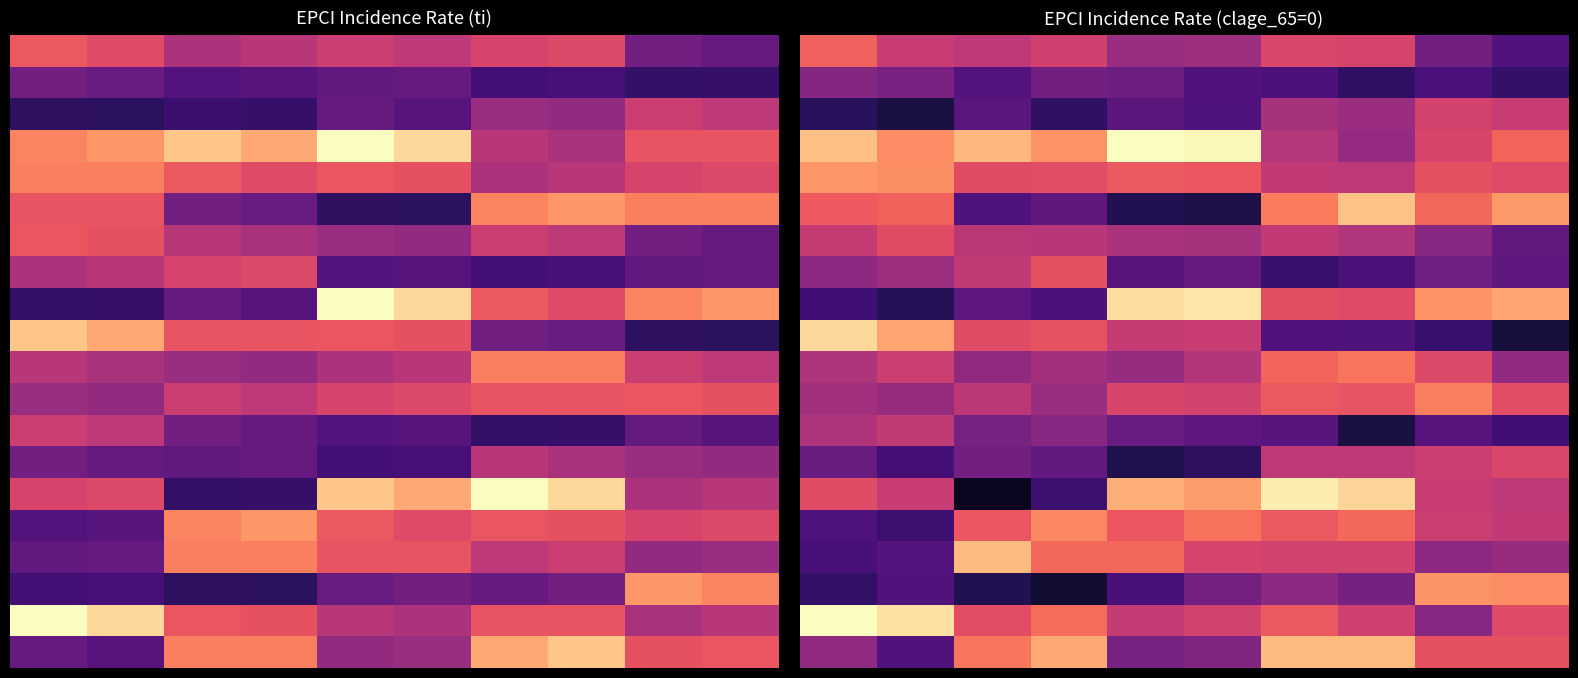

What is the smallest value displayed?

20.2